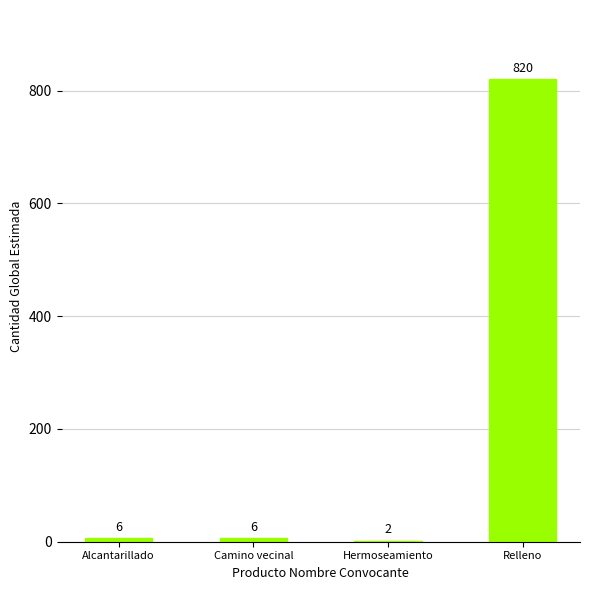

Is it true that the value at Hermoseamiento is 2?

True